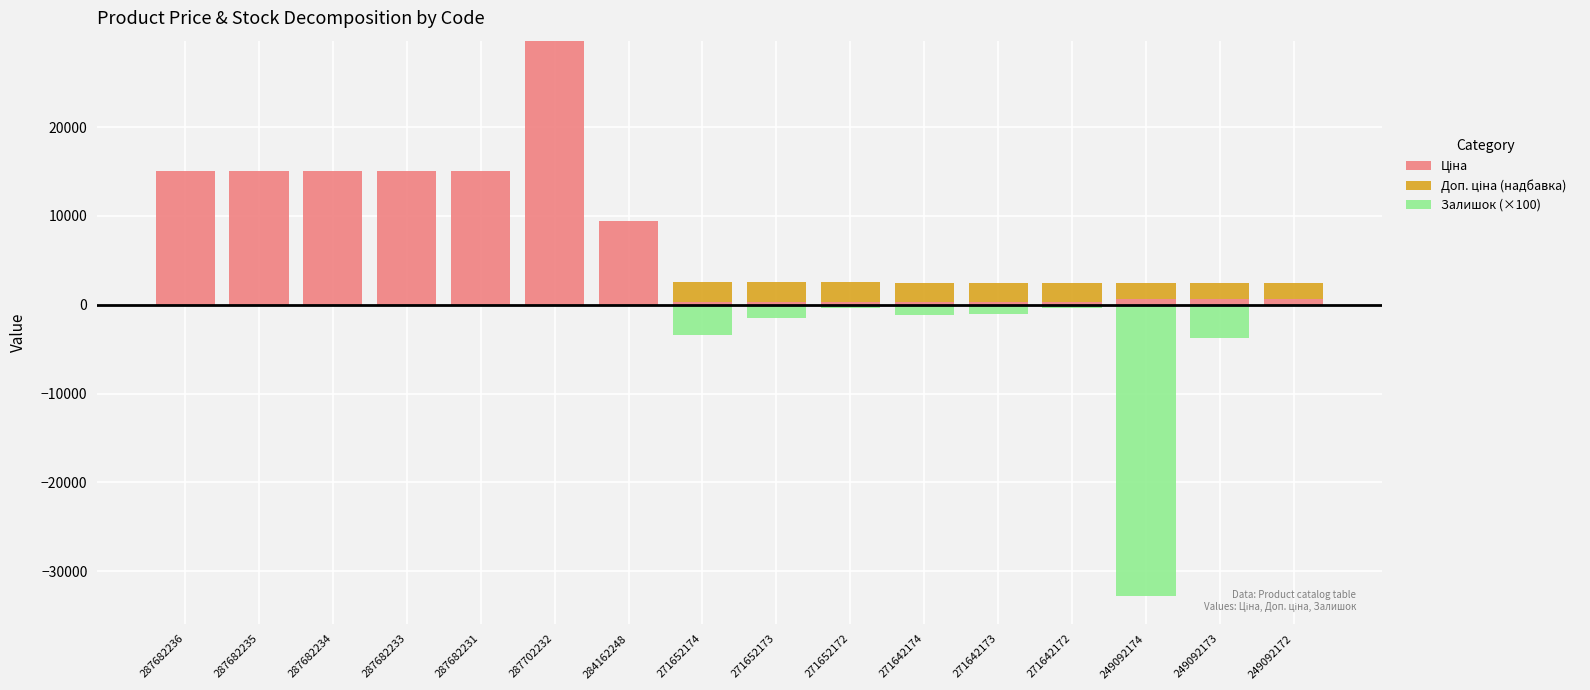

What is the difference between the maximum and minimum values in the Залишок (×100) series?

32800.0